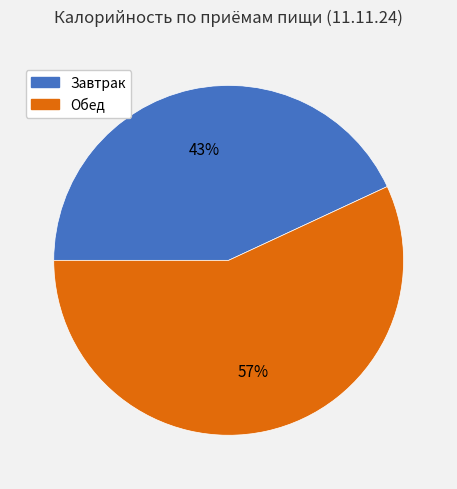

Rank the categories by value from lowest to highest.

Завтрак, Обед